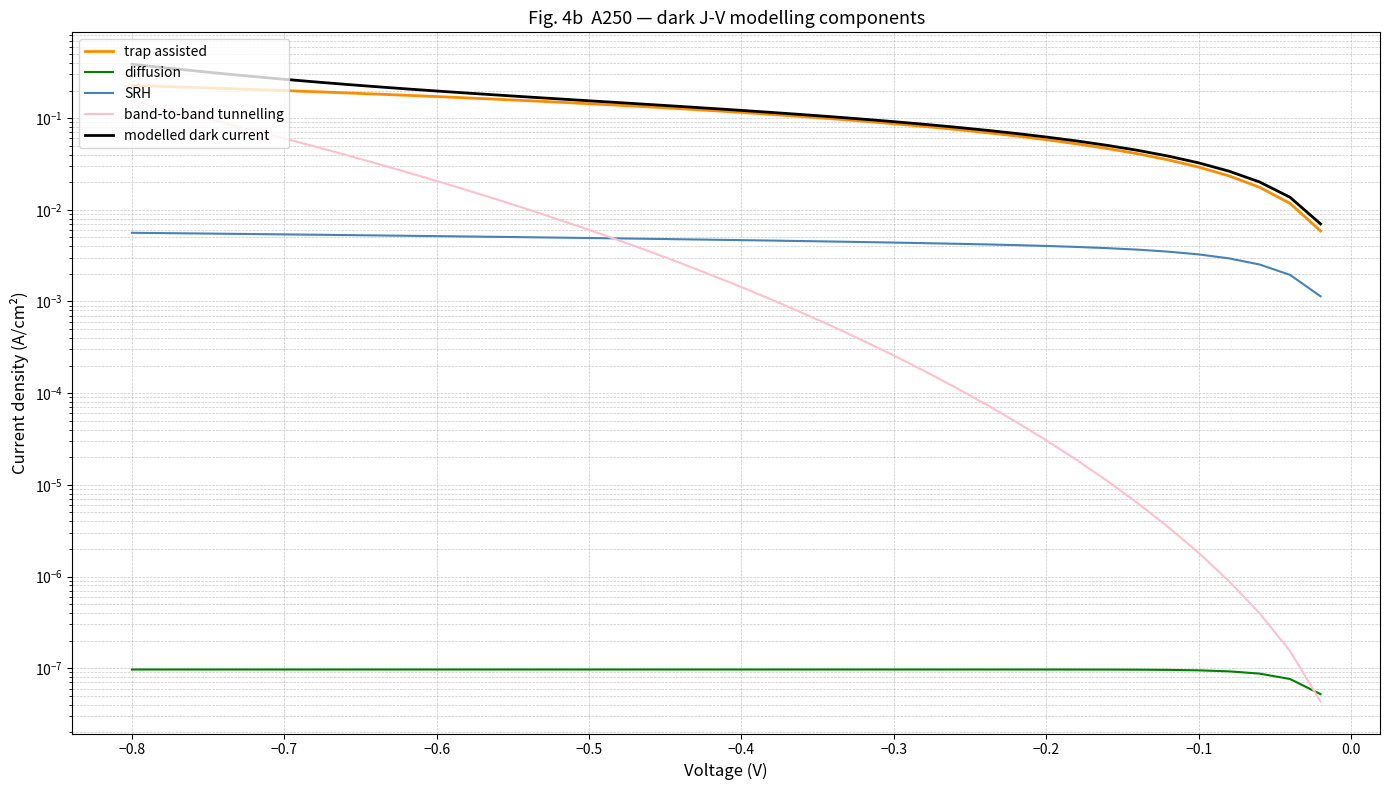

Is the value of SRH at 12 greater than the value of diffusion at 31?

Yes